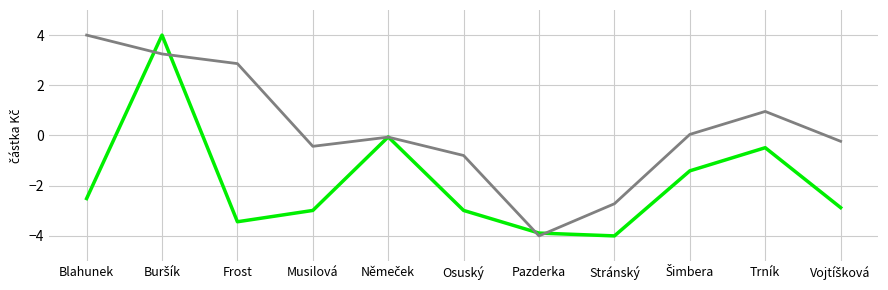

What is the total value across all series at Frost?

-0.6